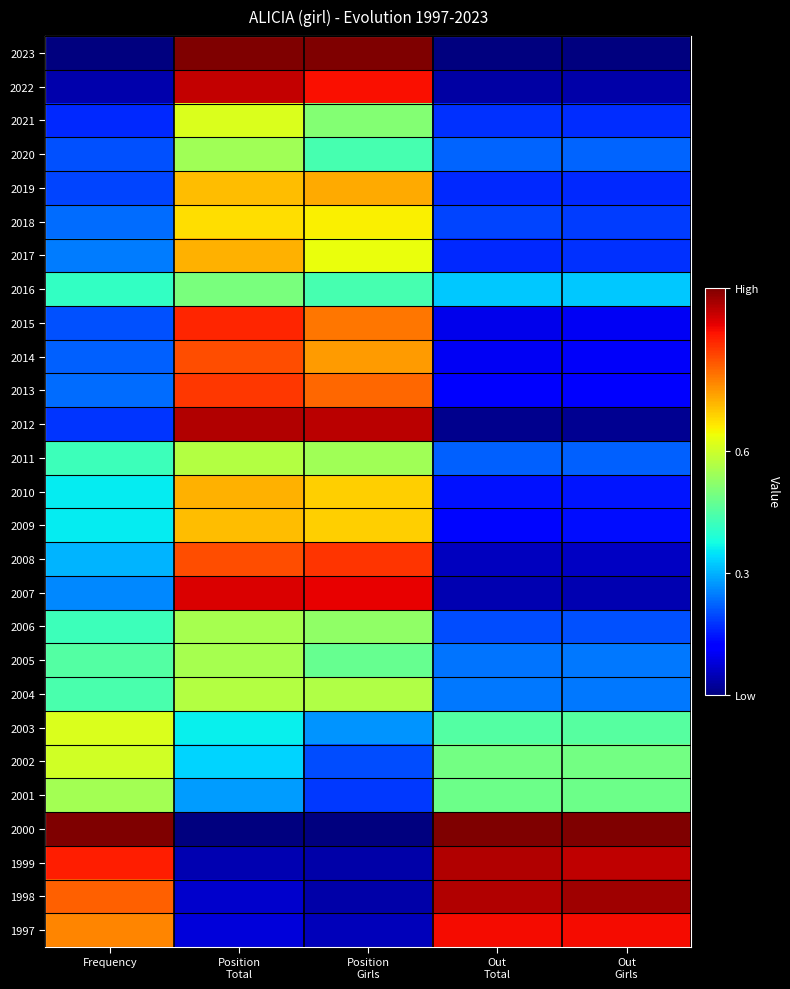

At how many categories does at least one series exceed 0?

5